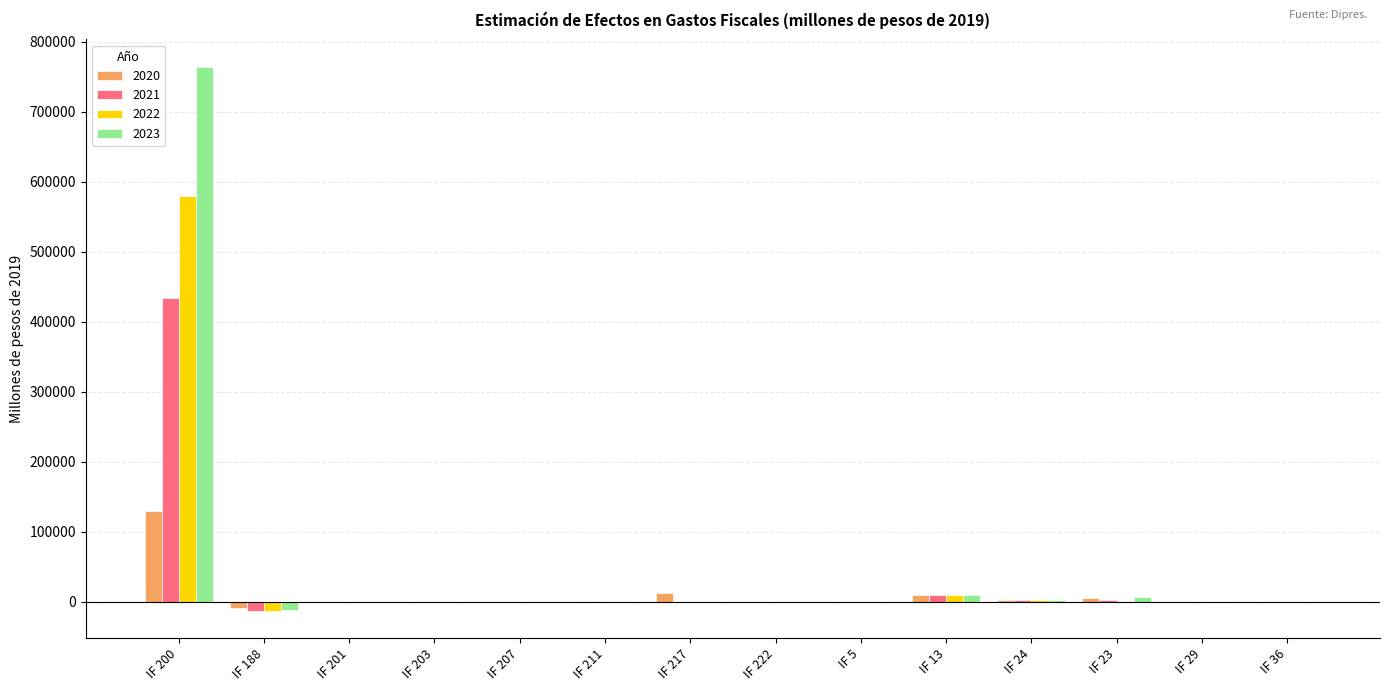

What are all the series names shown in the legend?

2020, 2021, 2022, 2023